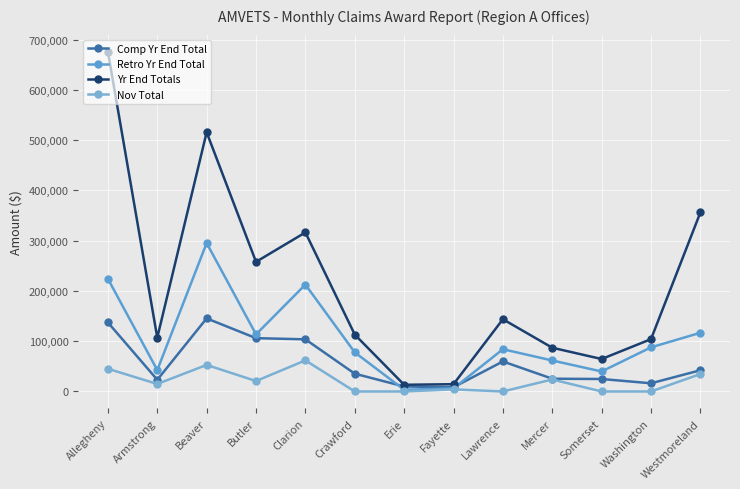

The value of Retro Yr End Total at Westmoreland is 116798.0. True or false?

True